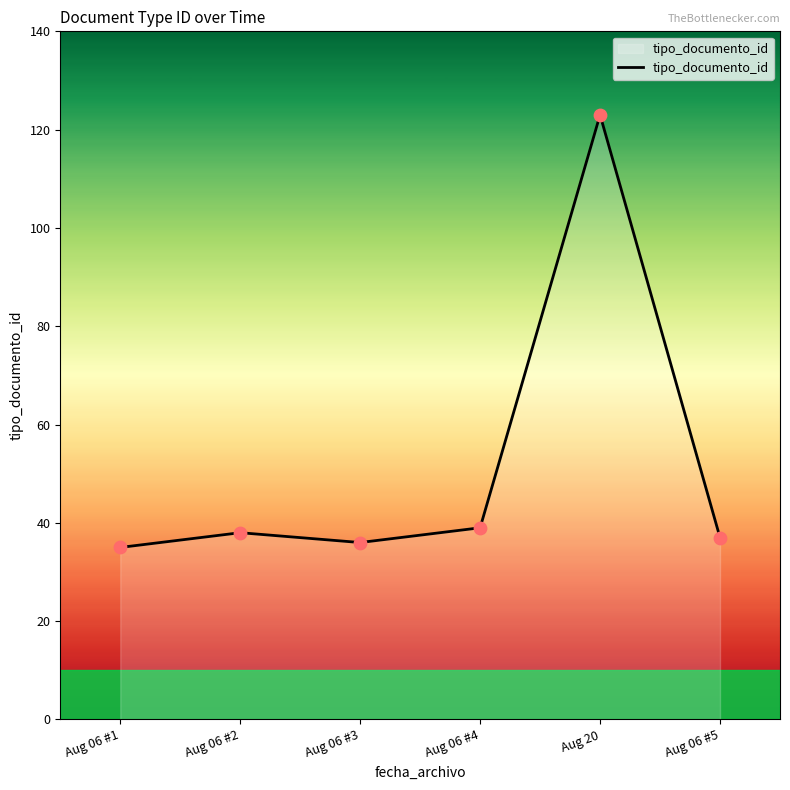

What is the change in value from Aug 06 #1 to Aug 06 #3?

+1